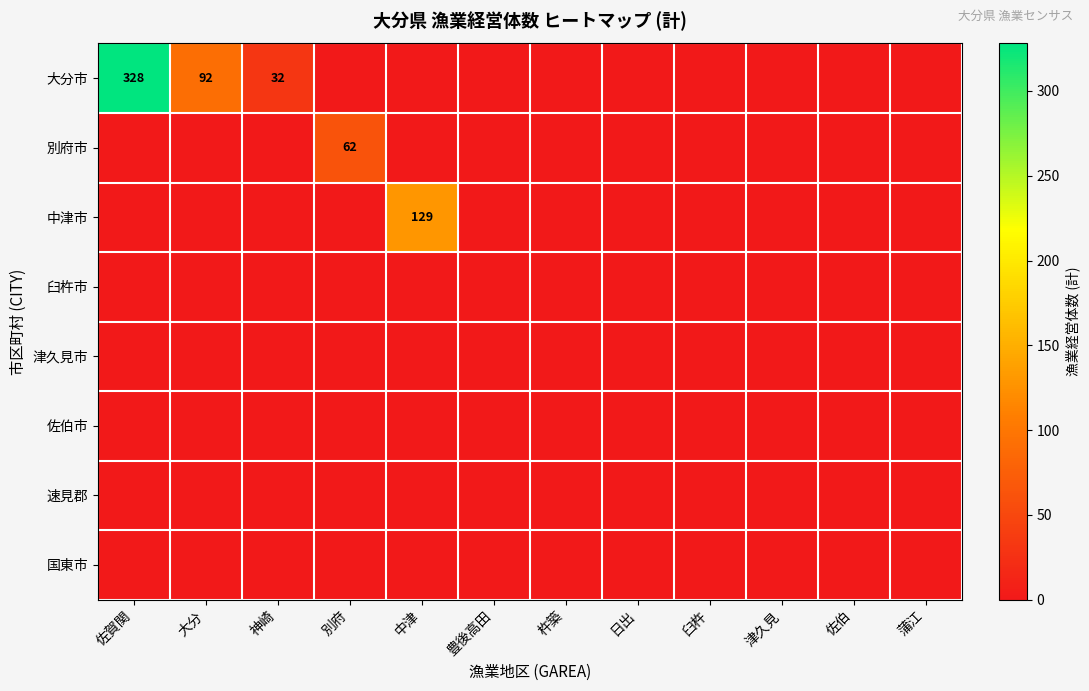

What is the greatest value displayed?

328